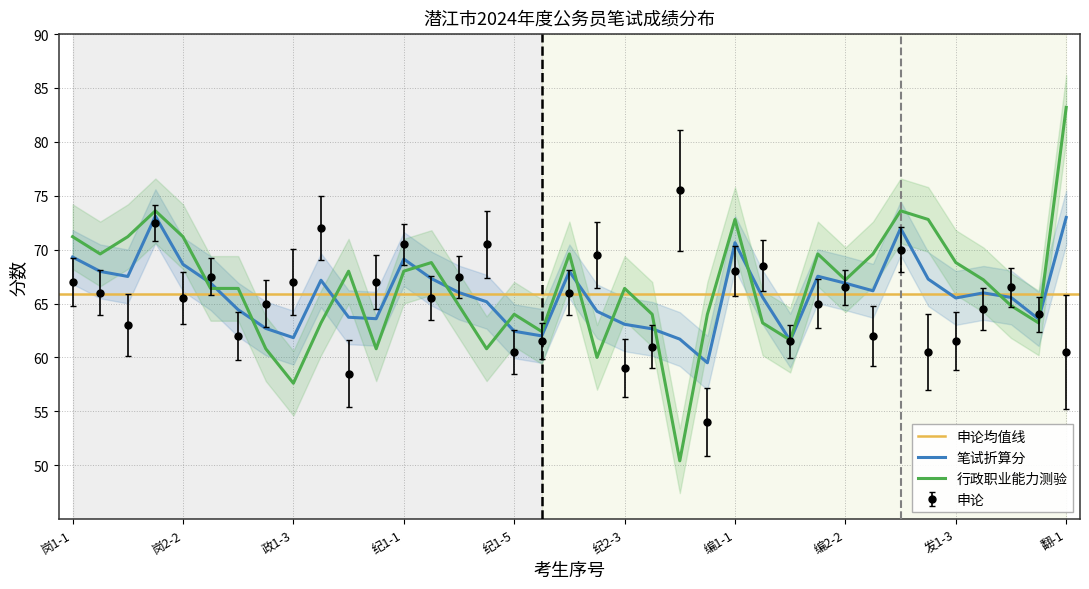

The 行政职业能力测验 series shows 32.7 at 纪1-1. True or false?

False